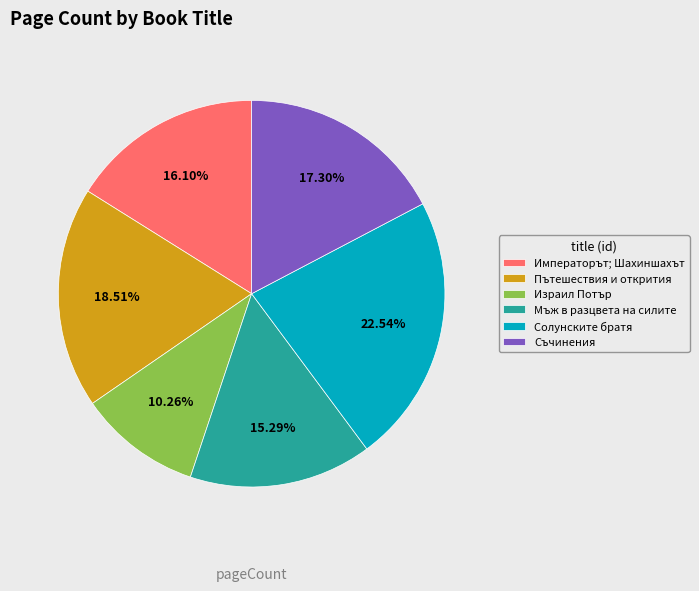

To the nearest percent, what is the average slice percentage?

17%